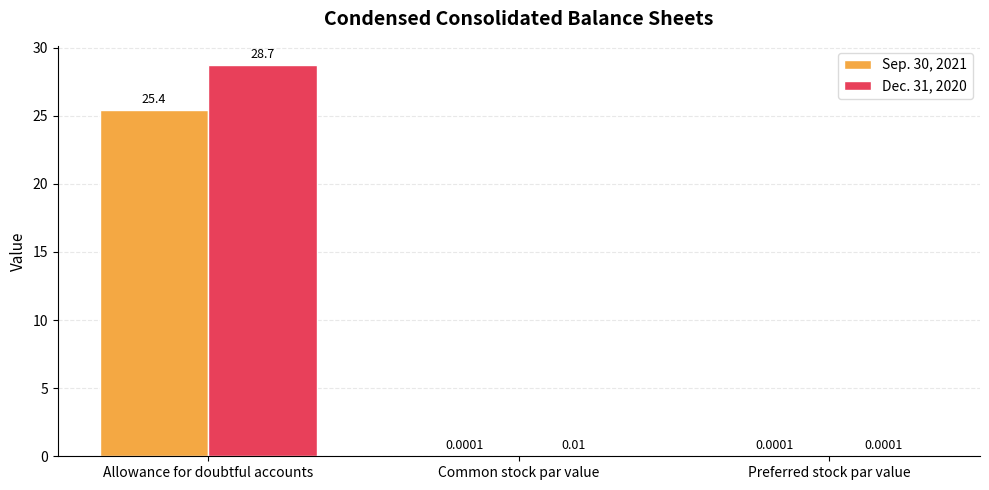

Between Common stock par value and Preferred stock par value, which series saw the biggest shift?

Dec. 31, 2020